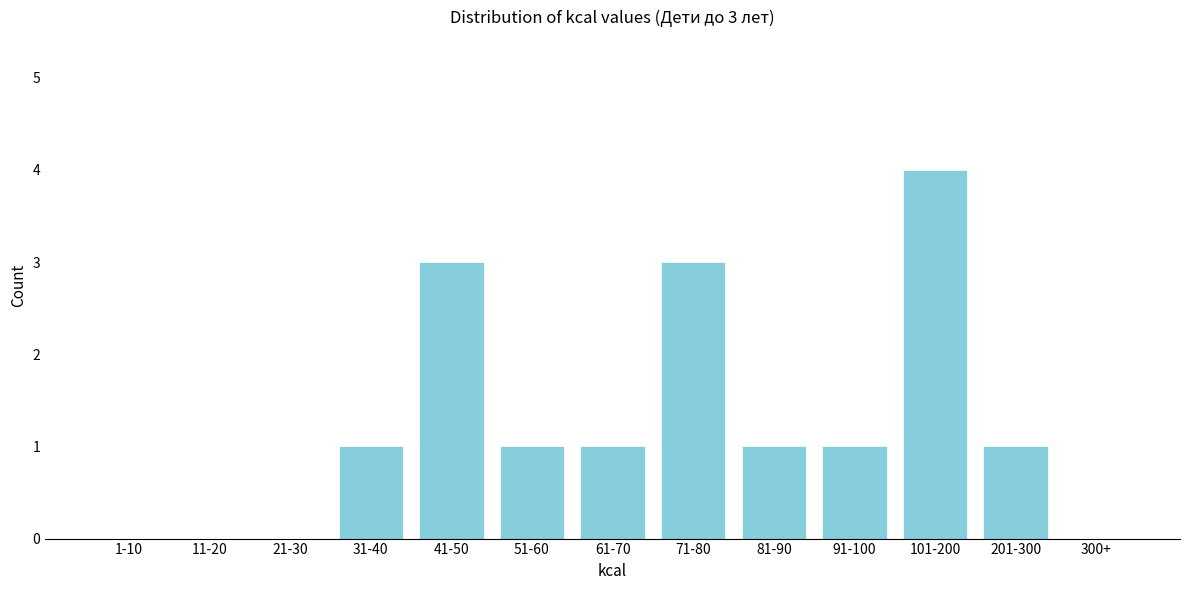

Reading right to left, list all the values displayed in this chart.

300+=0	201-300=1	101-200=4	91-100=1	81-90=1	71-80=3	61-70=1	51-60=1	41-50=3	31-40=1	21-30=0	11-20=0	1-10=0